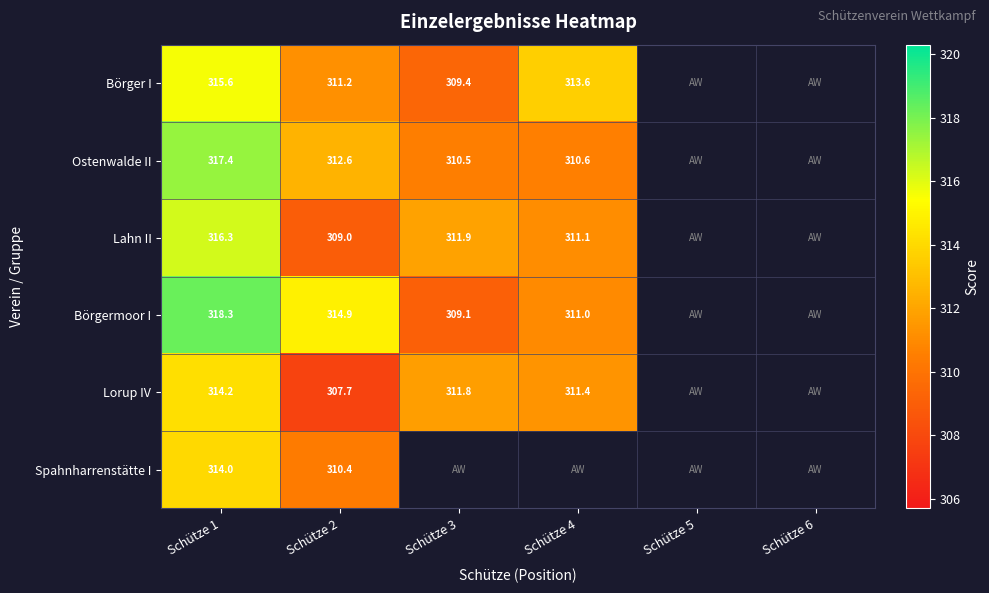

What is the spread (max minus min) of values at Schütze 4?

3.0